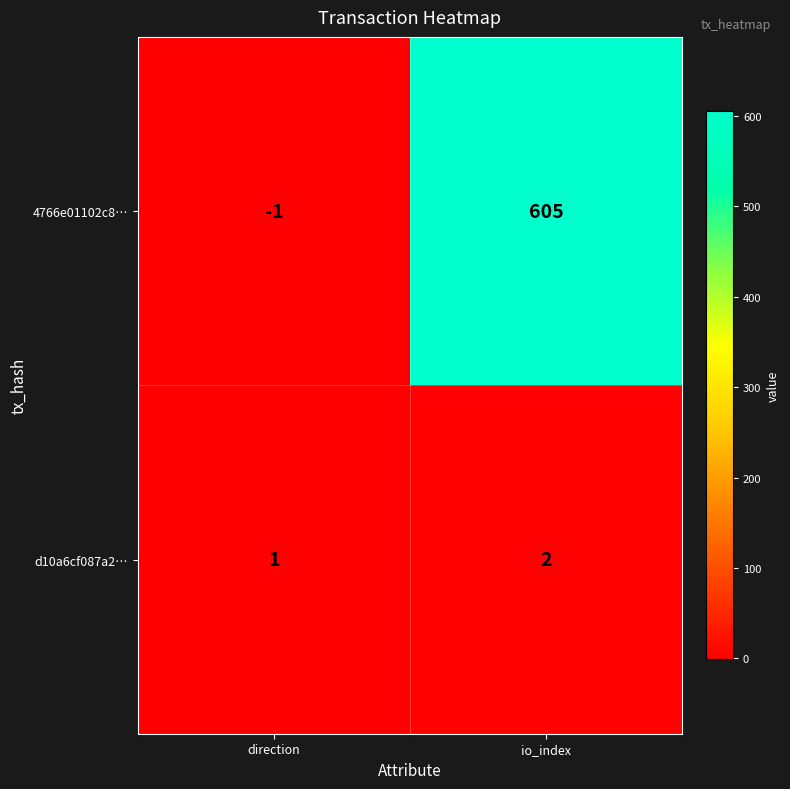

At io_index, list the series in order from largest to smallest.

4766e01102c8…, d10a6cf087a2…